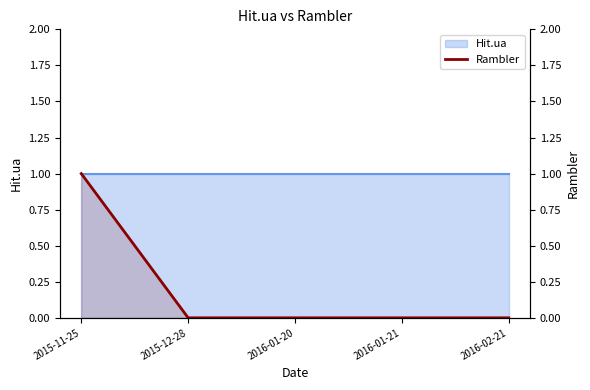

Rank the categories by value from highest to lowest.

2015-11-25, 2015-12-28, 2016-01-20, 2016-01-21, 2016-02-21